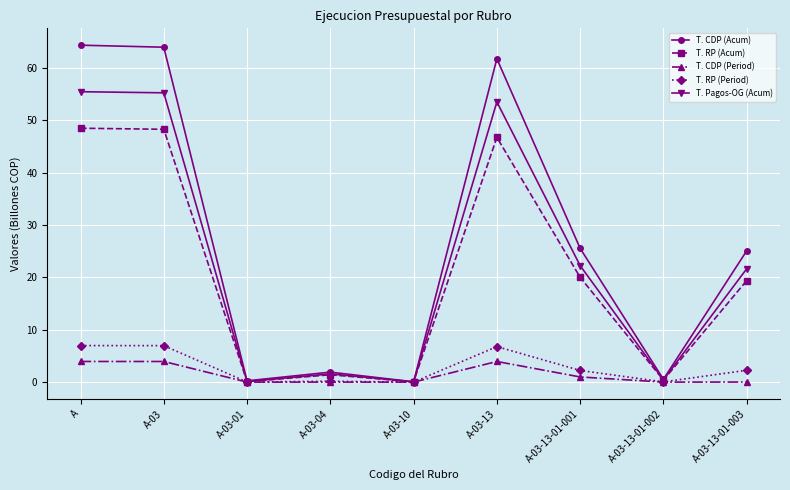

What are all the series names shown in the legend?

T. CDP (Acum), T. RP (Acum), T. CDP (Period), T. RP (Period), T. Pagos-OG (Acum)